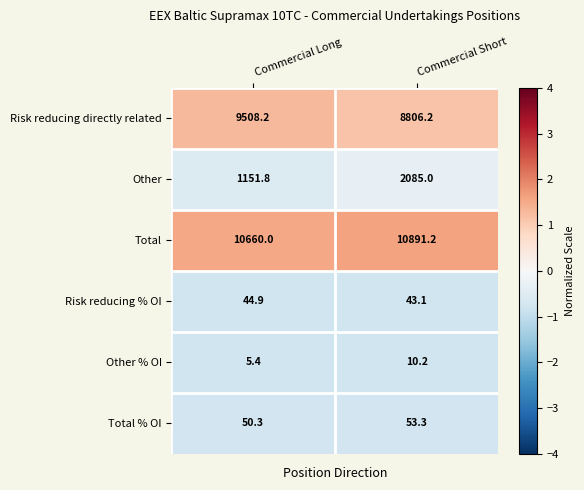

Rank the series at Commercial Short from lowest to highest value.

Other % OI, Risk reducing % OI, Total % OI, Other, Risk reducing directly related, Total